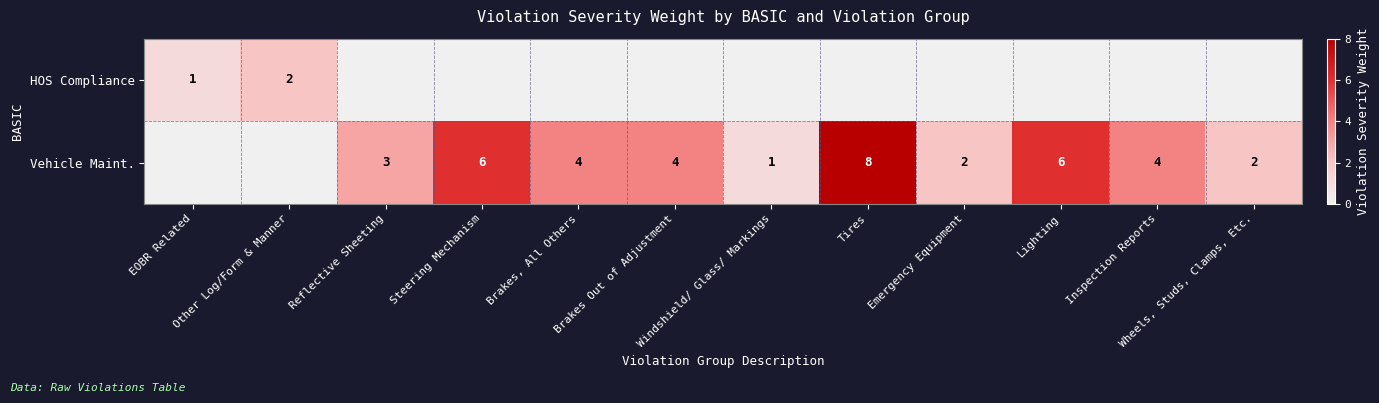

What is the difference between the highest and lowest values at Brakes, All Others?

4